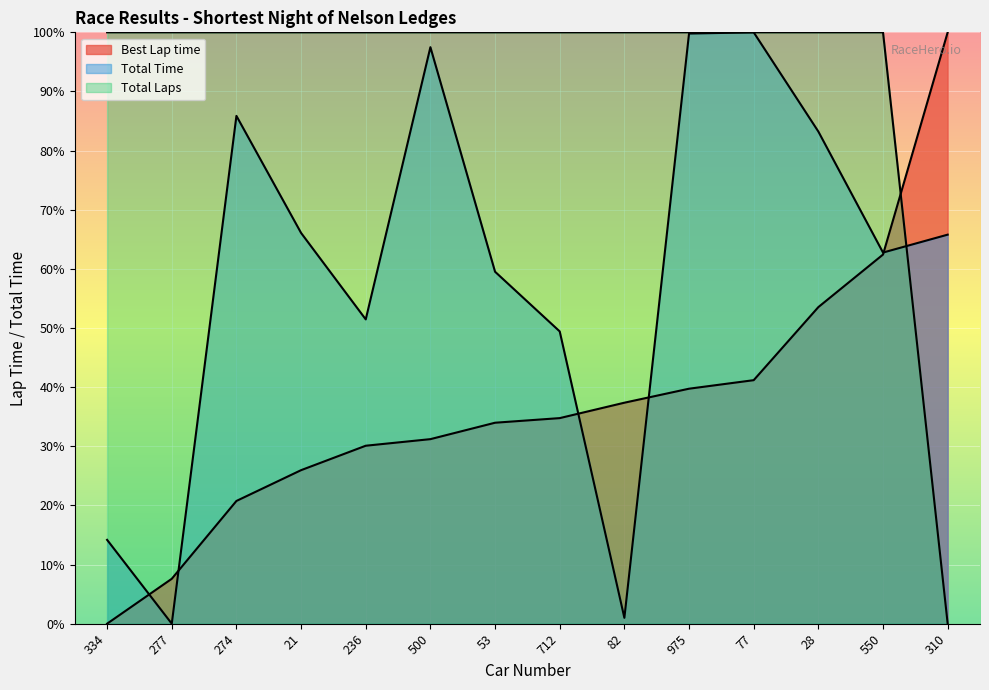

At which label does Best Lap time first exceed 34?

712